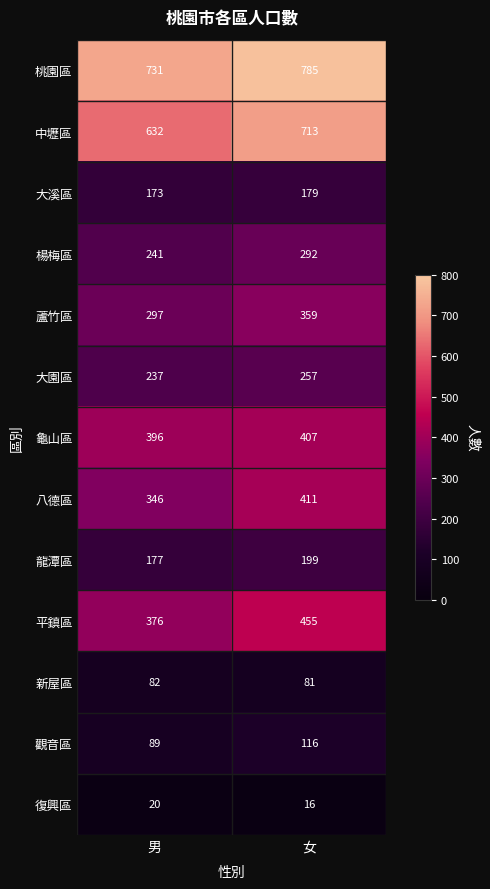

What is the approximate value of 觀音區 at 女?

116